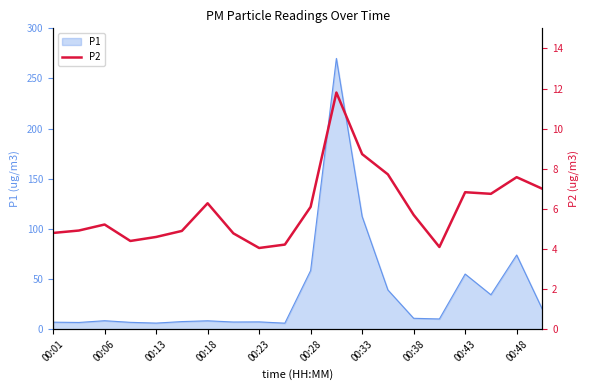

What is the ratio of the value at 19 to the value at 13?

0.9